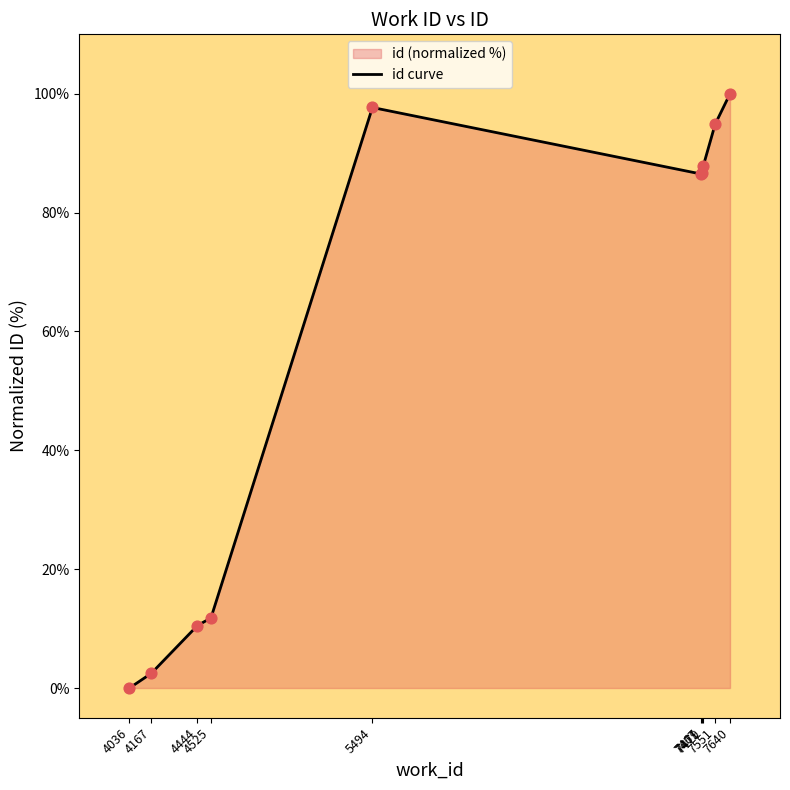

Which has a higher value, 7551 or 5494?

5494